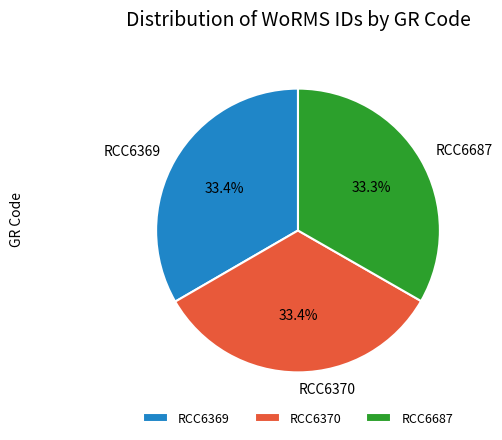

To the nearest percent, what percentage of the pie is RCC6370?

33%